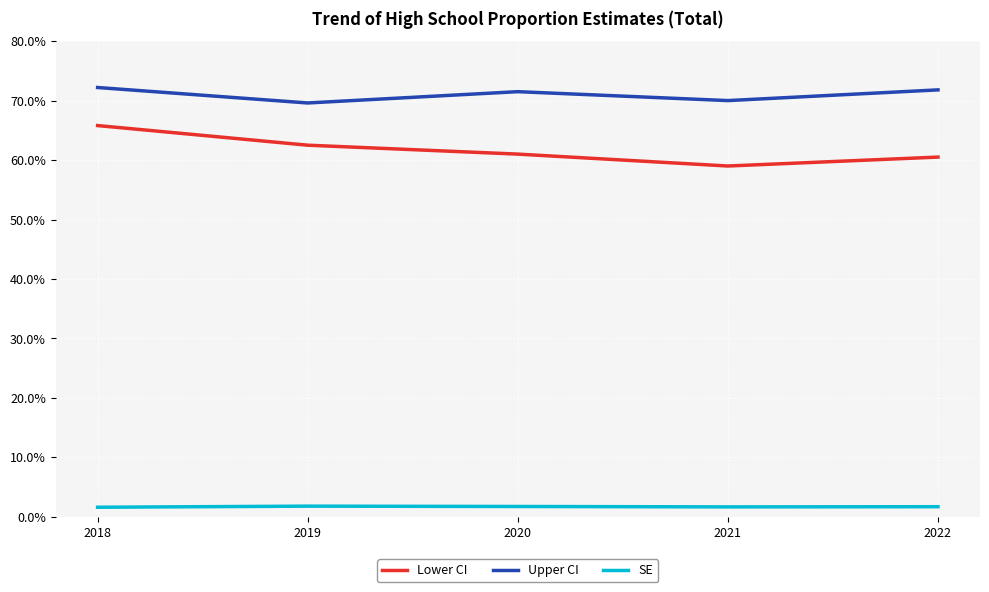

True or false: SE and Upper CI intersect in this chart.

False